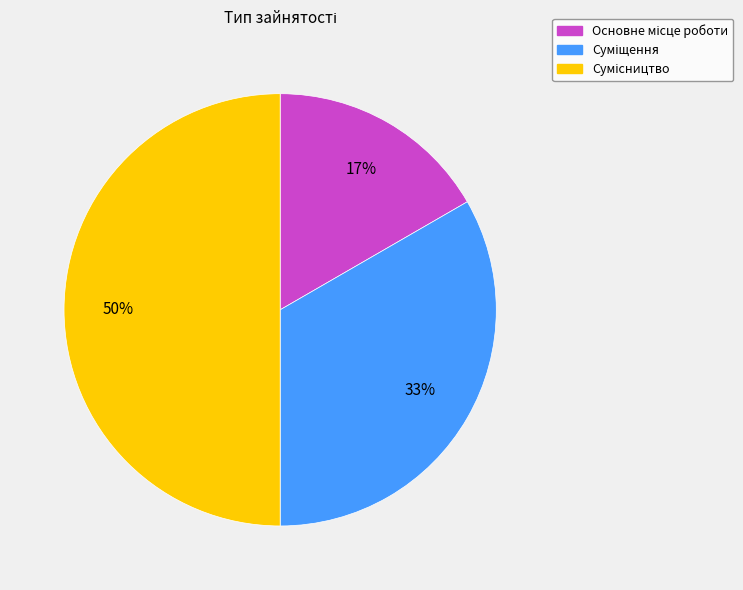

To the nearest percent, what is the difference between the largest and smallest slice percentages?

33%